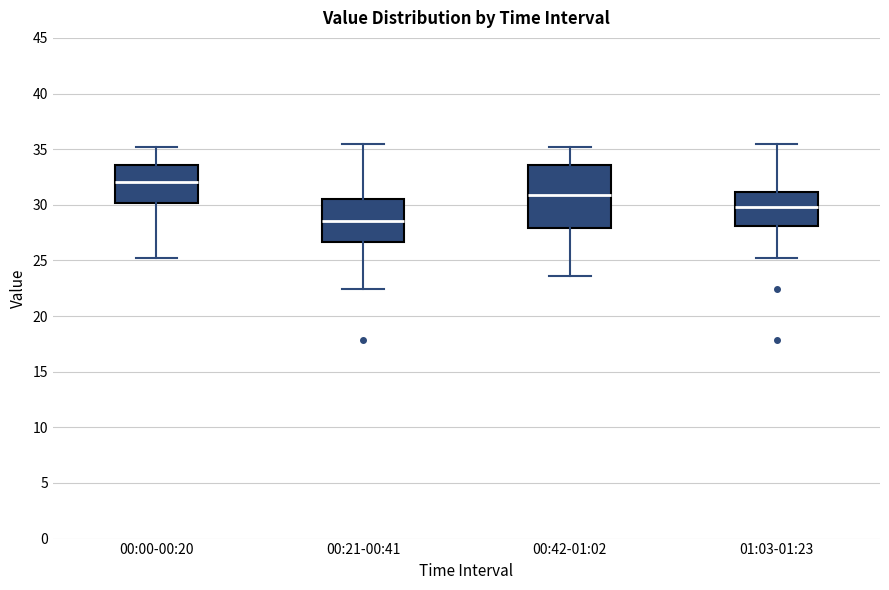

Which box has the lowest median line?

00:21-00:41